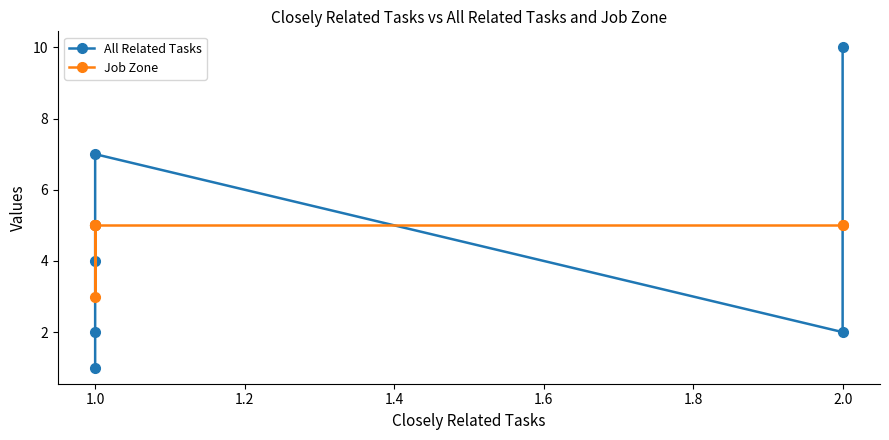

How many data points in All Related Tasks are above 4?

3